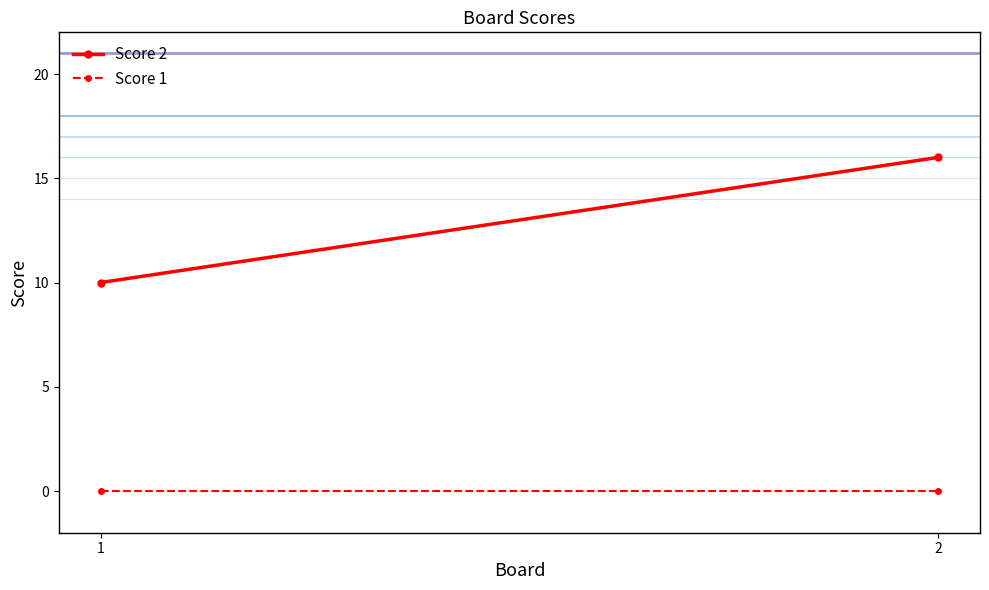

Which category has the highest value in the Score 1 series?

1